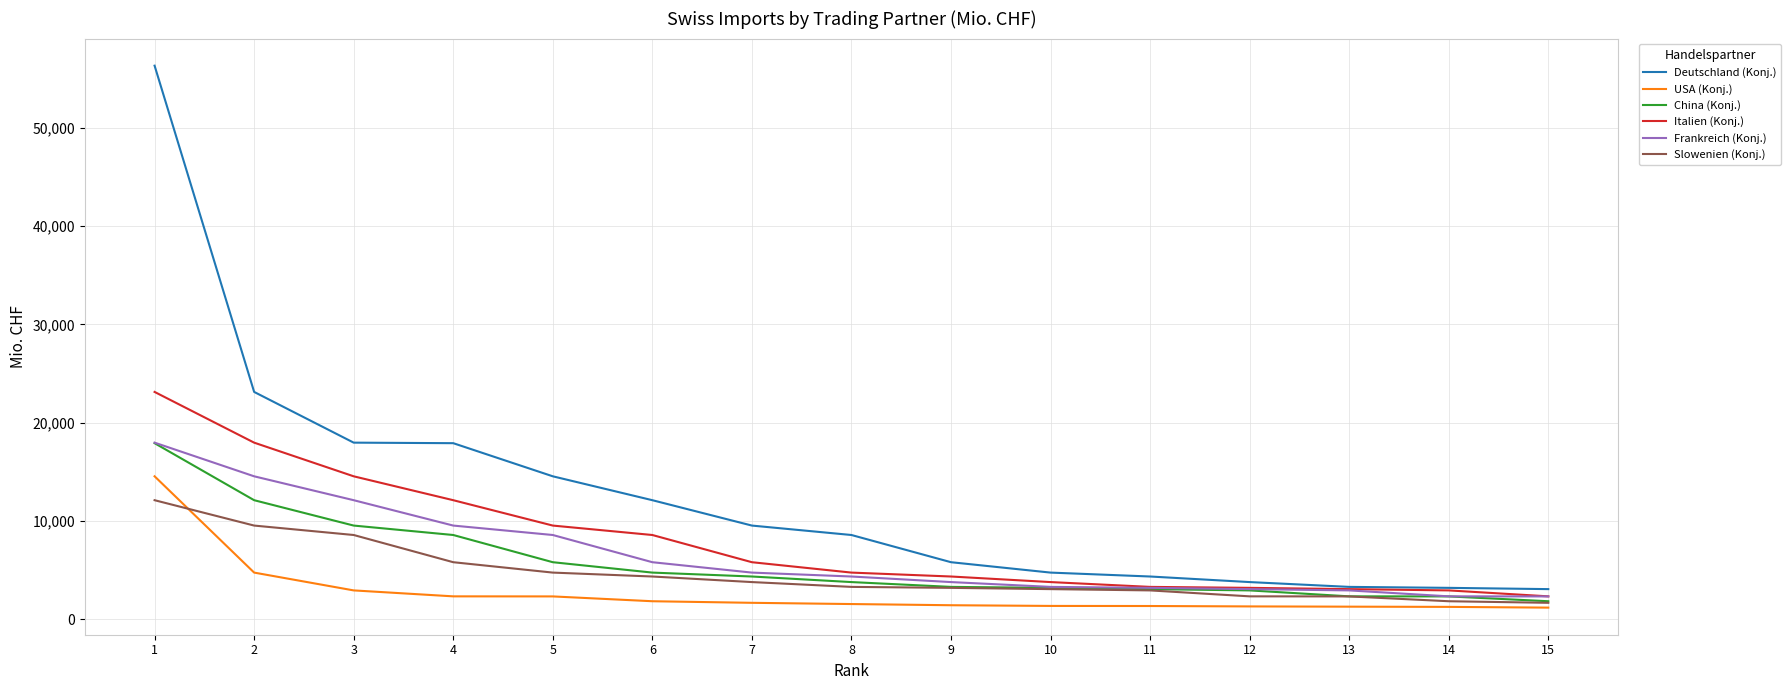

Which series has the largest range (max minus min)?

Deutschland (Konj.)